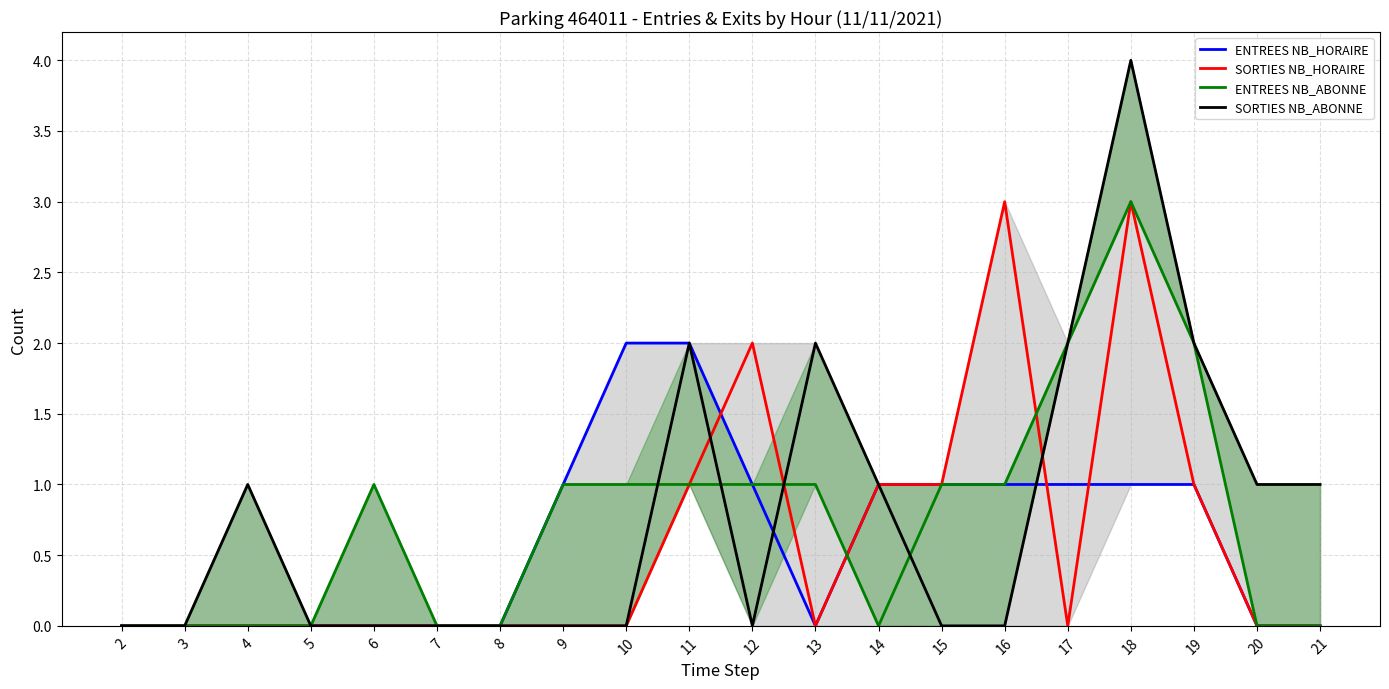

What is the difference between the ENTREES NB_ABONNE values at 16 and 3?

1